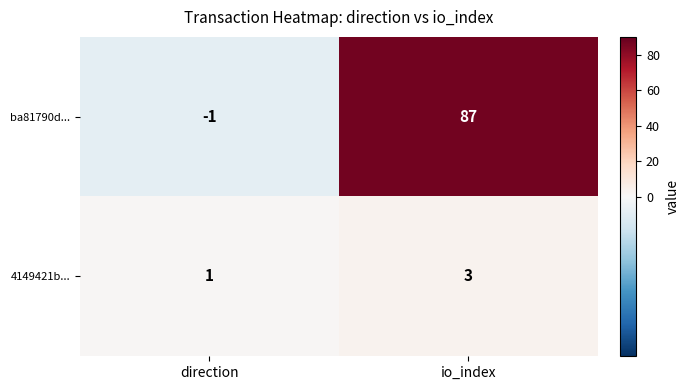

At which label is ba81790d... closest to 43?

direction